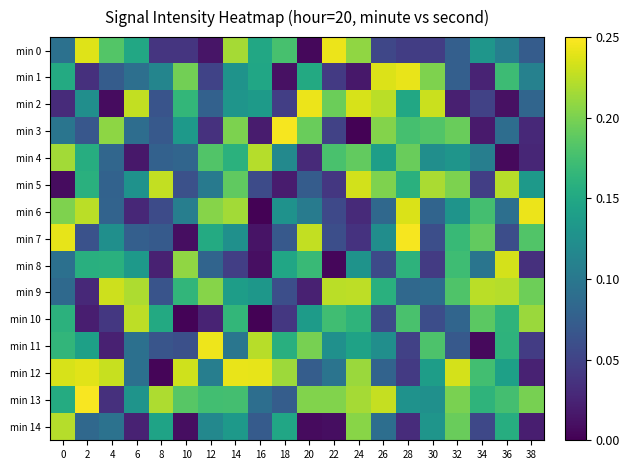

At which category is the sum across all series the highest?

14